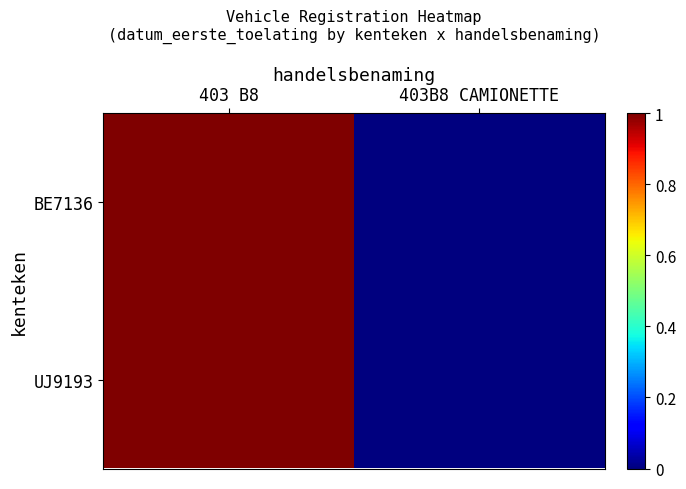

At how many categories does at least one series exceed 0?

1